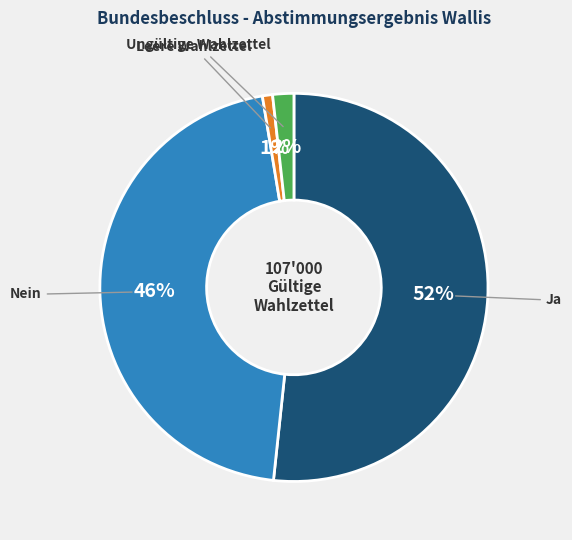

Is there a majority slice in this chart?

Yes